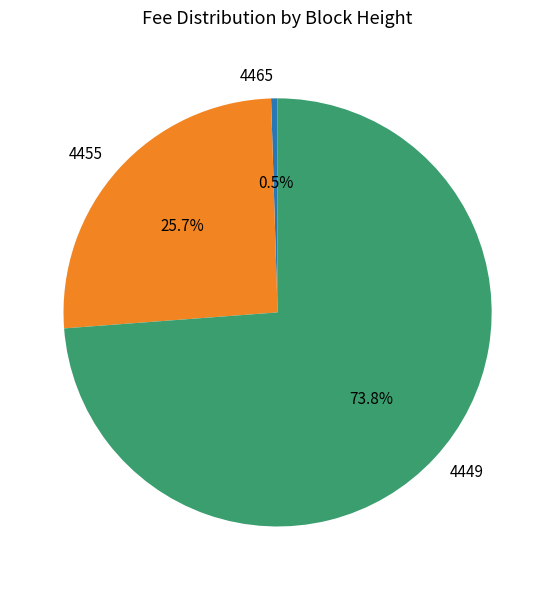

How many segments does this pie chart have?

3